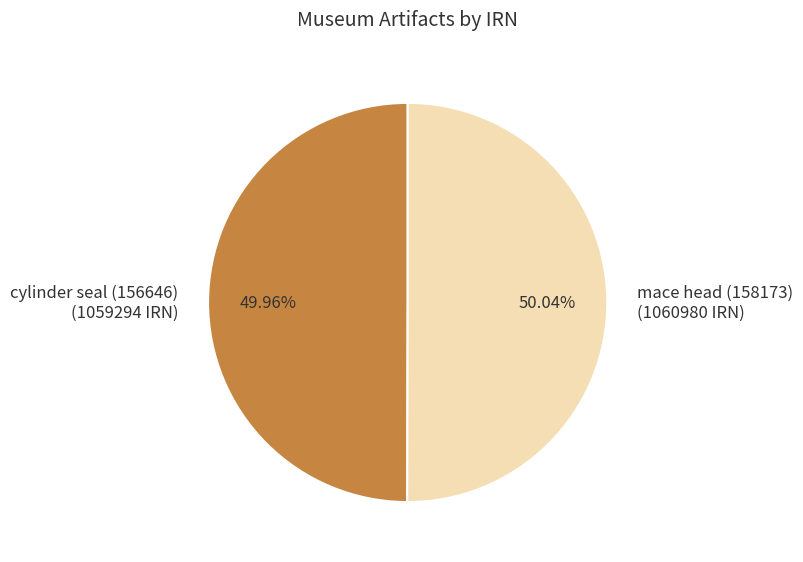

True or false: mace head (158173) accounts for 50% of the total.

True